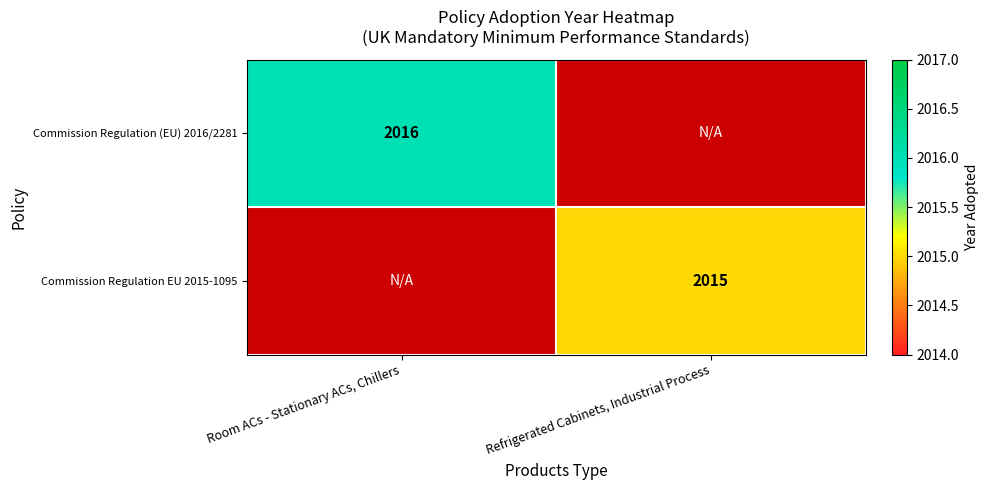

The Commission Regulation EU 2015-1095 series shows 2015 at Refrigerated Cabinets, Industrial Process. True or false?

True